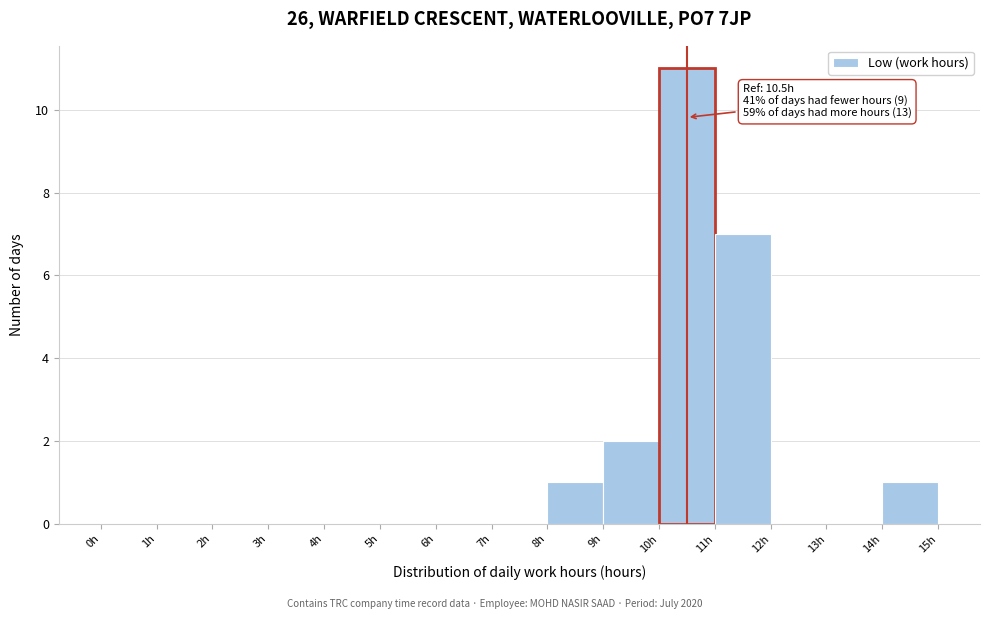

Over which range of the x-axis is the bar tallest?

10 to 11